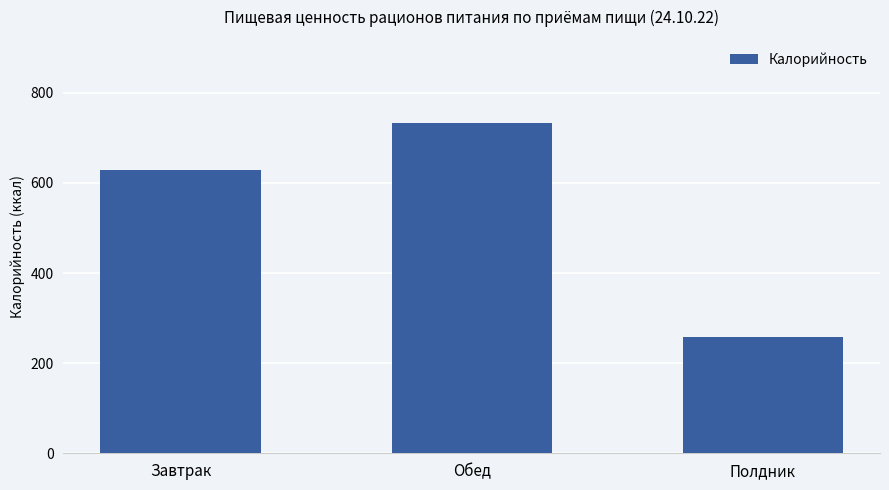

Rank the categories by value from highest to lowest.

Обед, Завтрак, Полдник